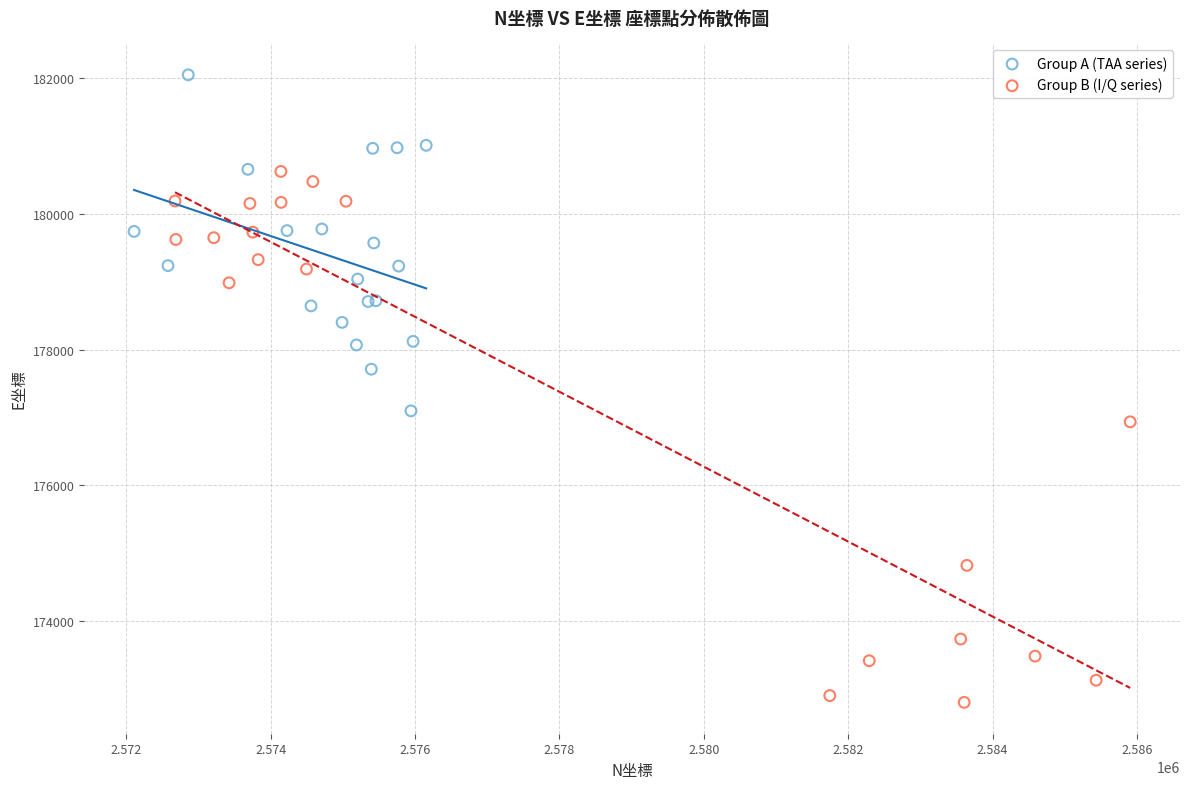

Which series has the widest spread of Y values?

Group B (I/Q series)